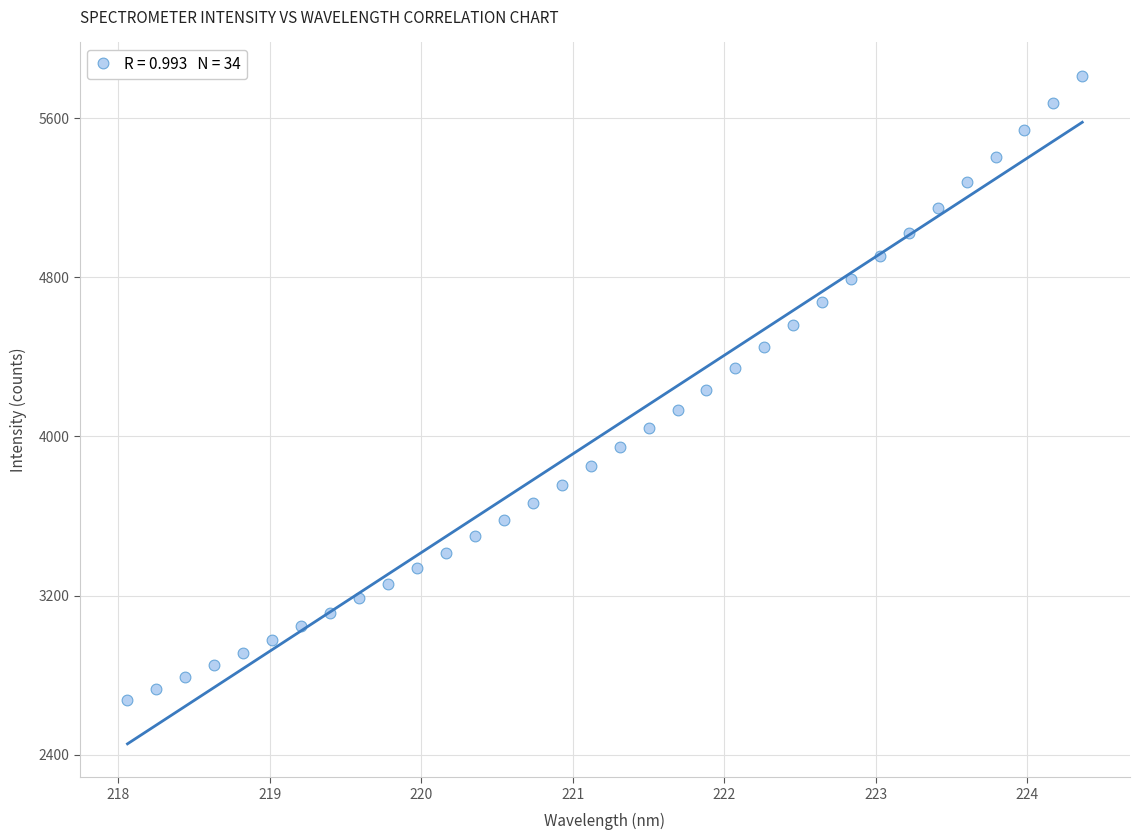

What is the range of Y values (max minus min)?

3139.3